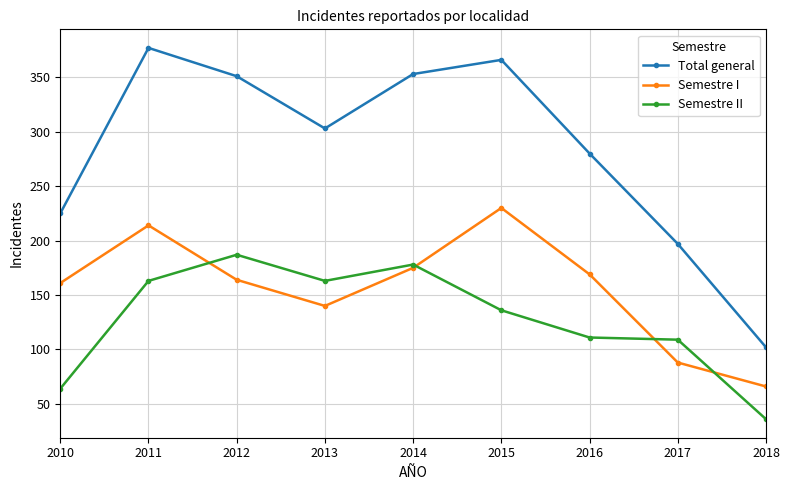

What value does the Total general series have at 2018, to the nearest 5?

100